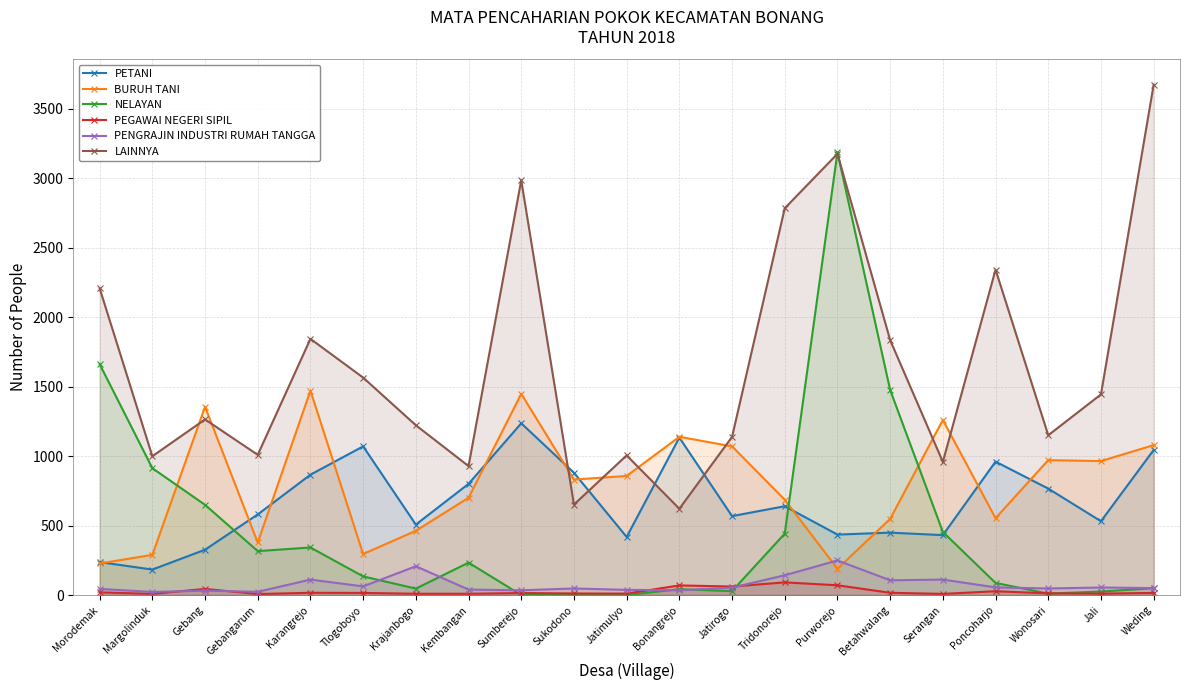

What value does the LAINNYA series have at Weding, to the nearest 100?

3700